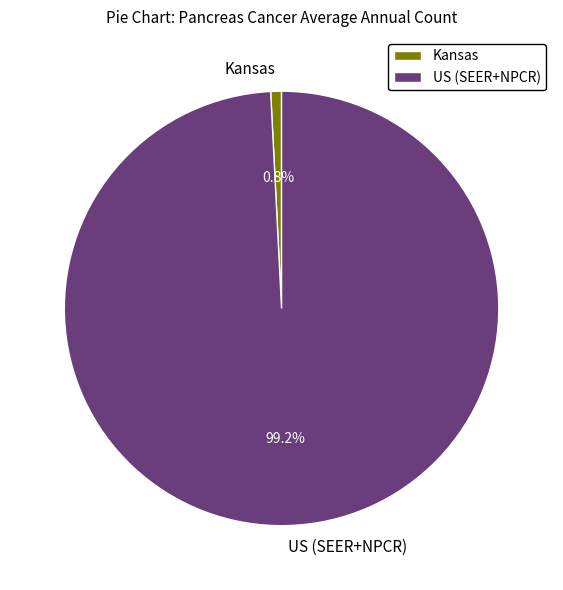

Which category has the biggest portion of the pie?

US (SEER+NPCR)